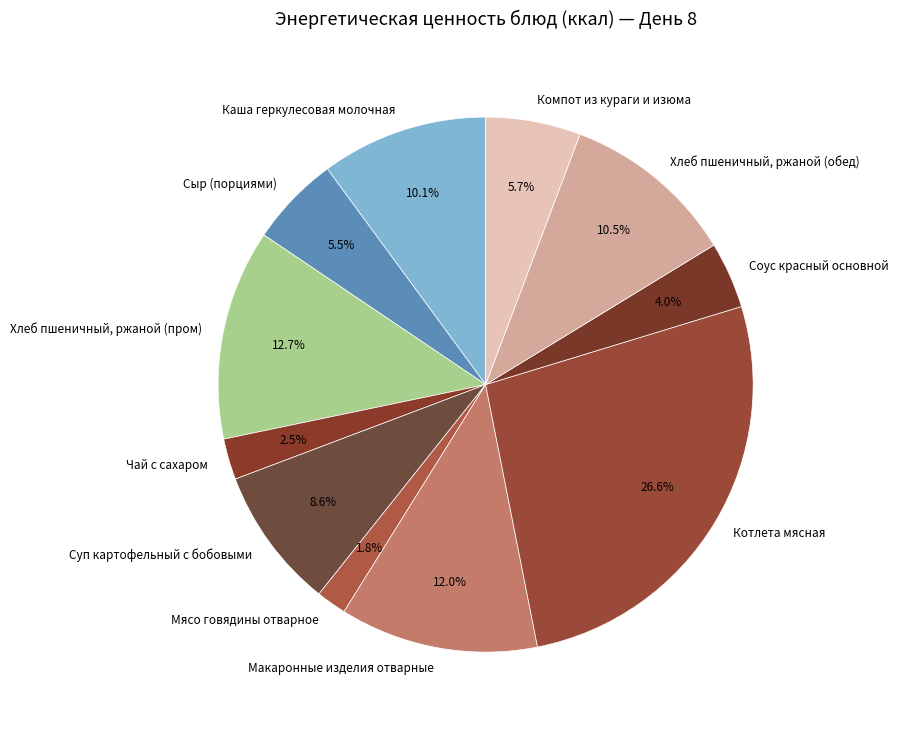

Combined, what portion of the pie is Макаронные изделия отварные and Мясо говядины отварное?

13.8%